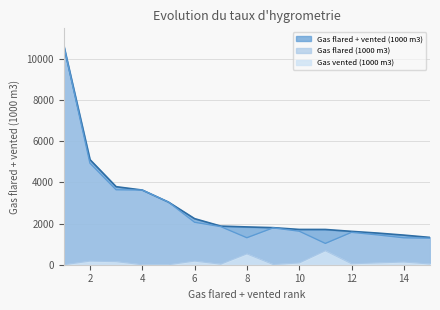

What is the total value across all series at 8?

3668.4